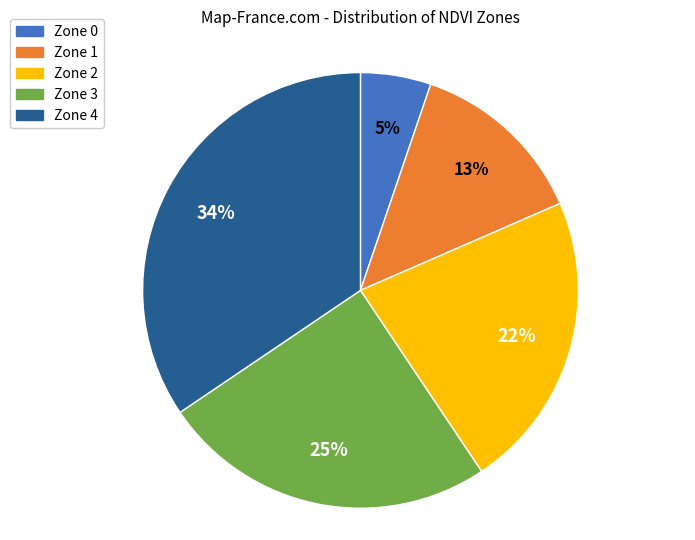

What is the ratio of the value at Zone 2 to the value at Zone 3?

0.9